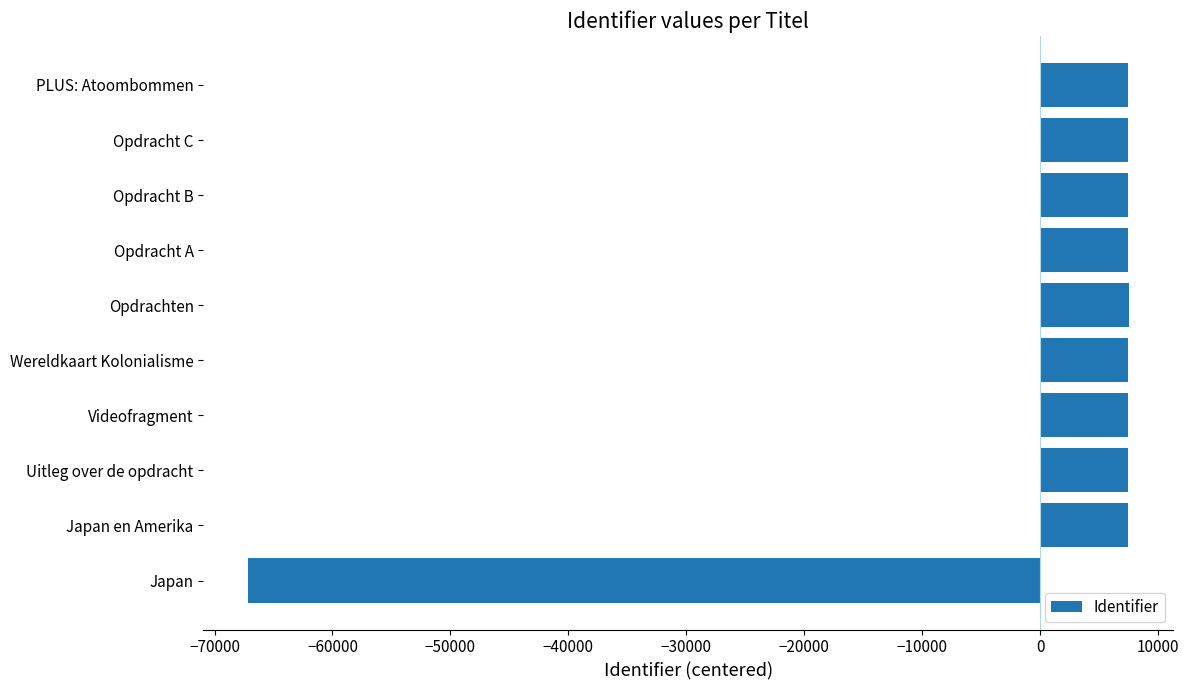

Which category has the lowest value across all series?

Japan